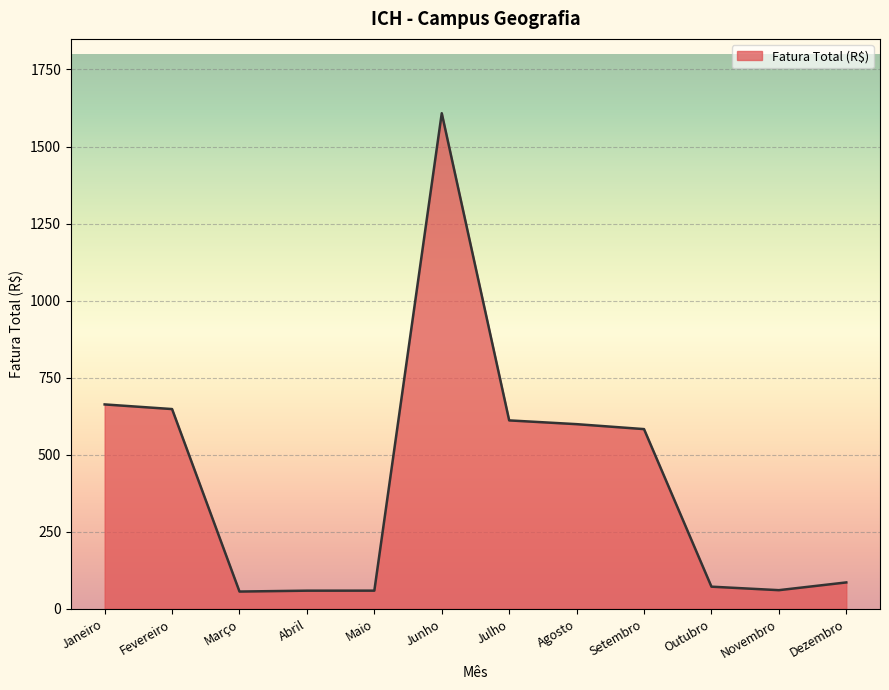

Which has a higher value, Janeiro or Novembro?

Janeiro